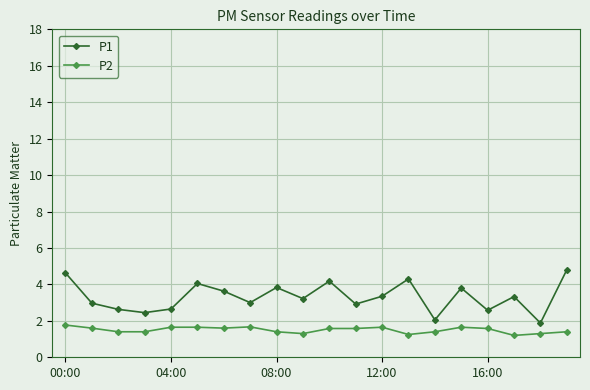

What is the difference between the maximum and minimum values in the P1 series?

2.9